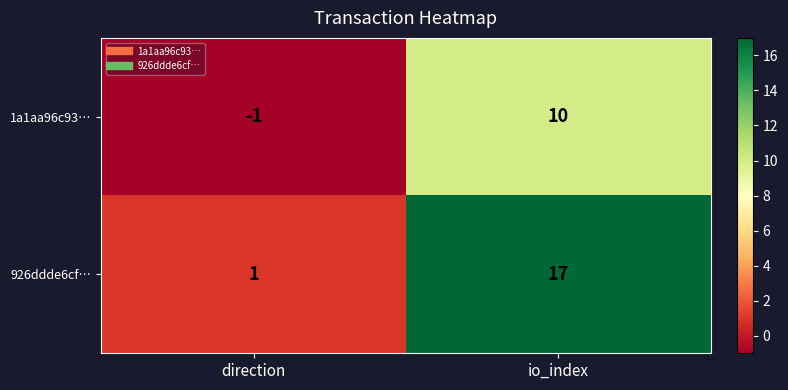

What is the greatest value displayed?

17